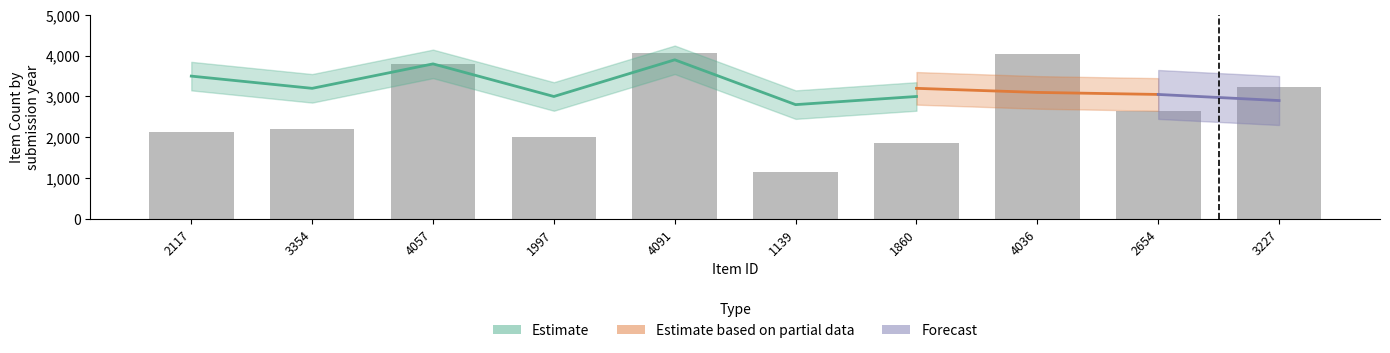

How many series are shown in this chart?

3